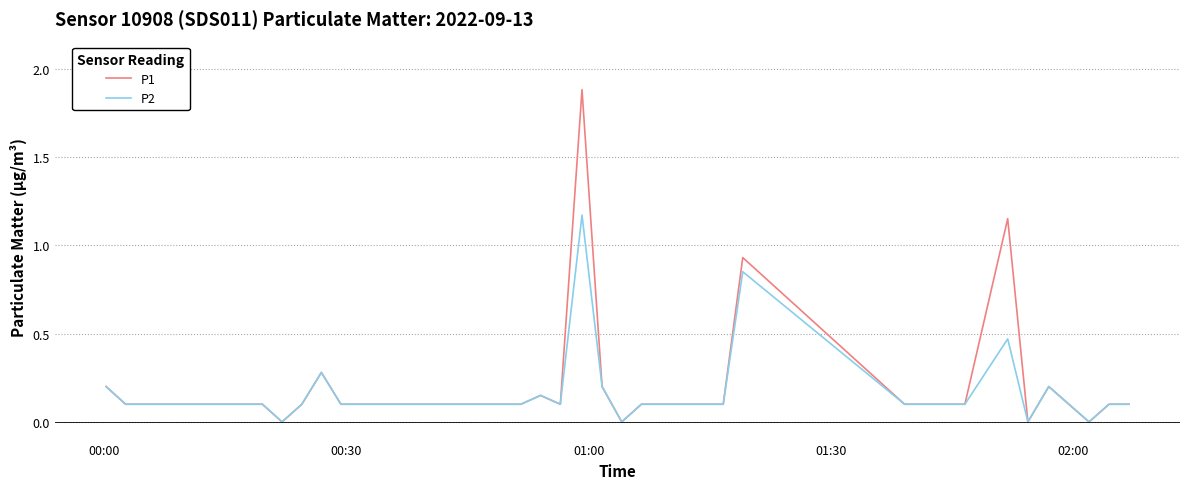

Which series has the widest spread of values?

P1